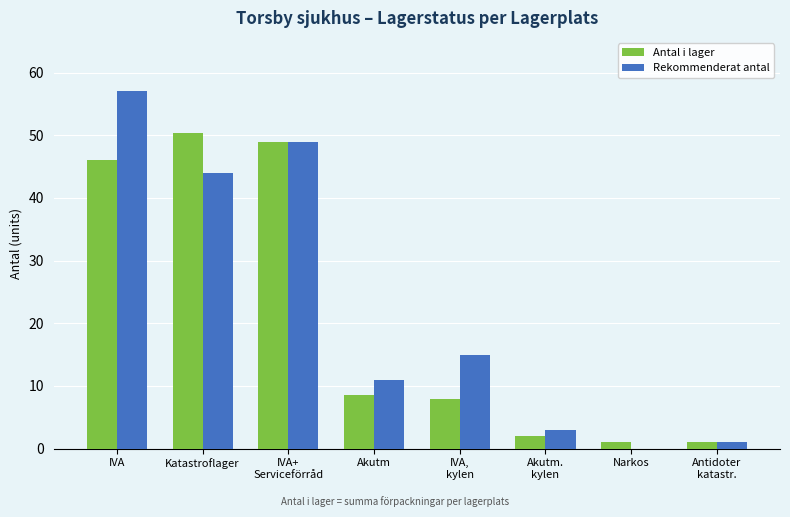

Is it true that Rekommenderat antal equals 26.9 at Katastroflager?

False